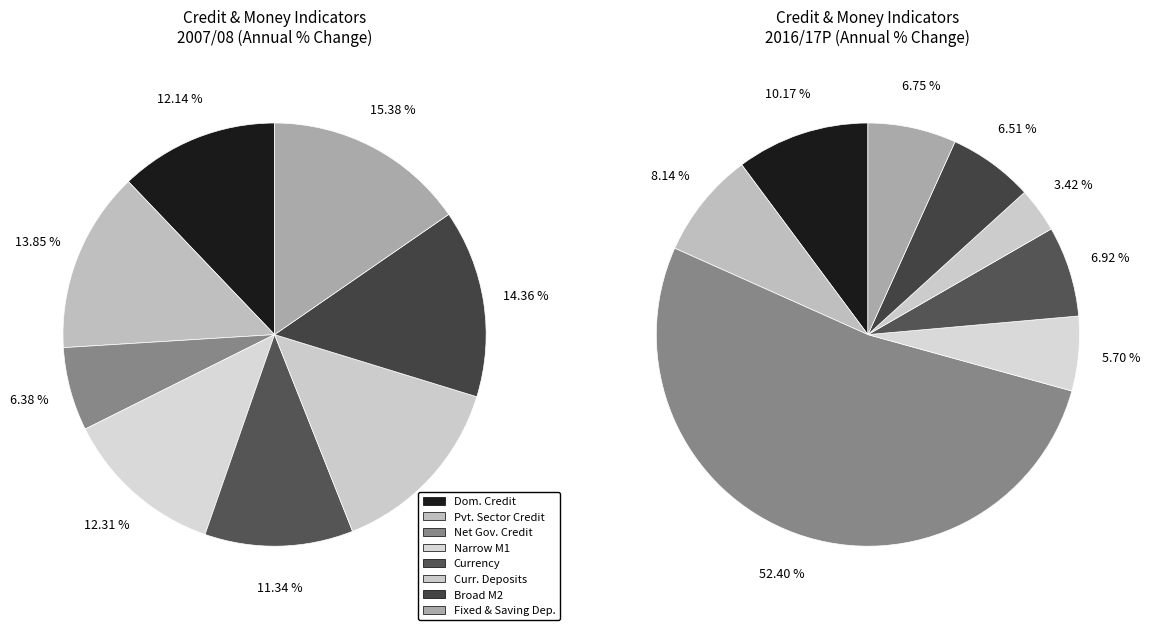

What is the total percentage of 5 and 2?

20.6%